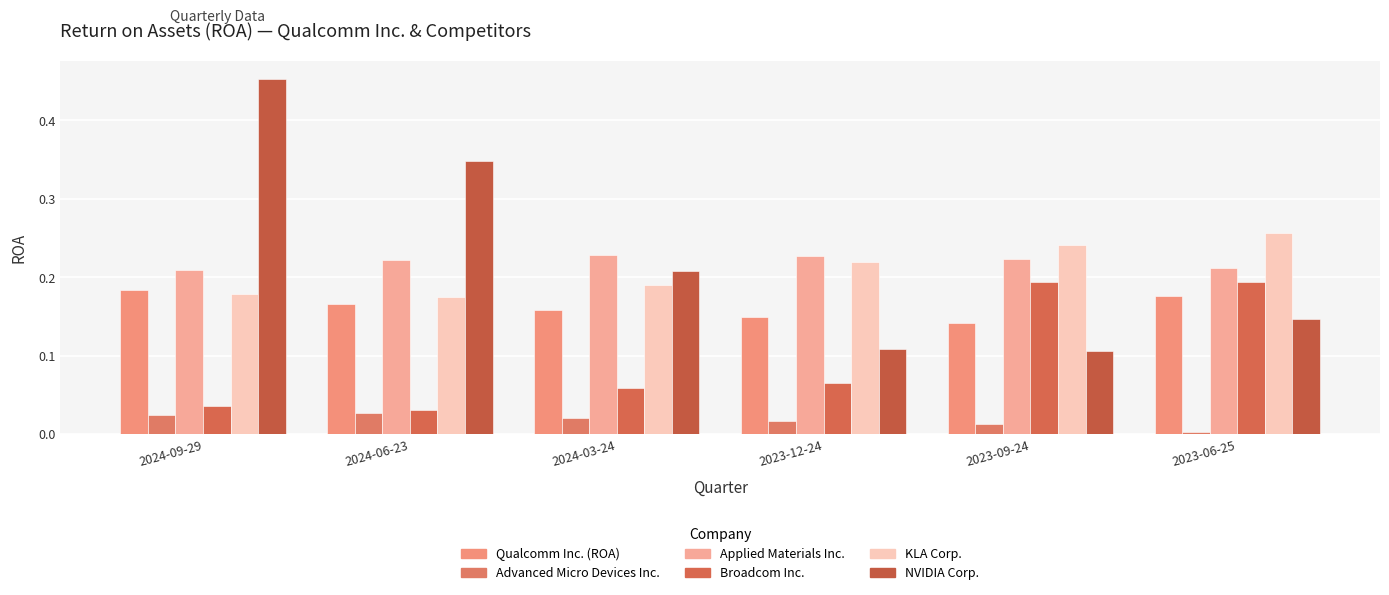

Reading left to right, transcribe all the data shown in this chart.

Qualcomm Inc. (ROA): 2024-09-29=0.2	2024-06-23=0.2	2024-03-24=0.2	2023-12-24=0.1	2023-09-24=0.1	2023-06-25=0.2
Advanced Micro Devices Inc.: 2024-09-29=0.0	2024-06-23=0.0	2024-03-24=0.0	2023-12-24=0.0	2023-09-24=0.0	2023-06-25=0.0
Applied Materials Inc.: 2024-09-29=0.2	2024-06-23=0.2	2024-03-24=0.2	2023-12-24=0.2	2023-09-24=0.2	2023-06-25=0.2
Broadcom Inc.: 2024-09-29=0.0	2024-06-23=0.0	2024-03-24=0.1	2023-12-24=0.1	2023-09-24=0.2	2023-06-25=0.2
KLA Corp.: 2024-09-29=0.2	2024-06-23=0.2	2024-03-24=0.2	2023-12-24=0.2	2023-09-24=0.2	2023-06-25=0.3
NVIDIA Corp.: 2024-09-29=0.5	2024-06-23=0.3	2024-03-24=0.2	2023-12-24=0.1	2023-09-24=0.1	2023-06-25=0.1